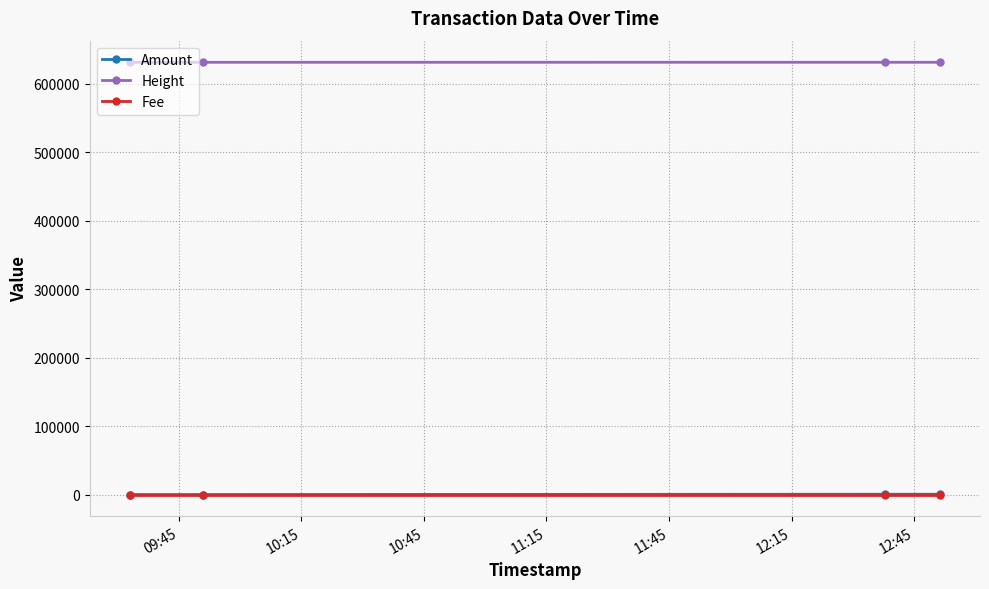

True or false: Height and Fee cross at least once.

False